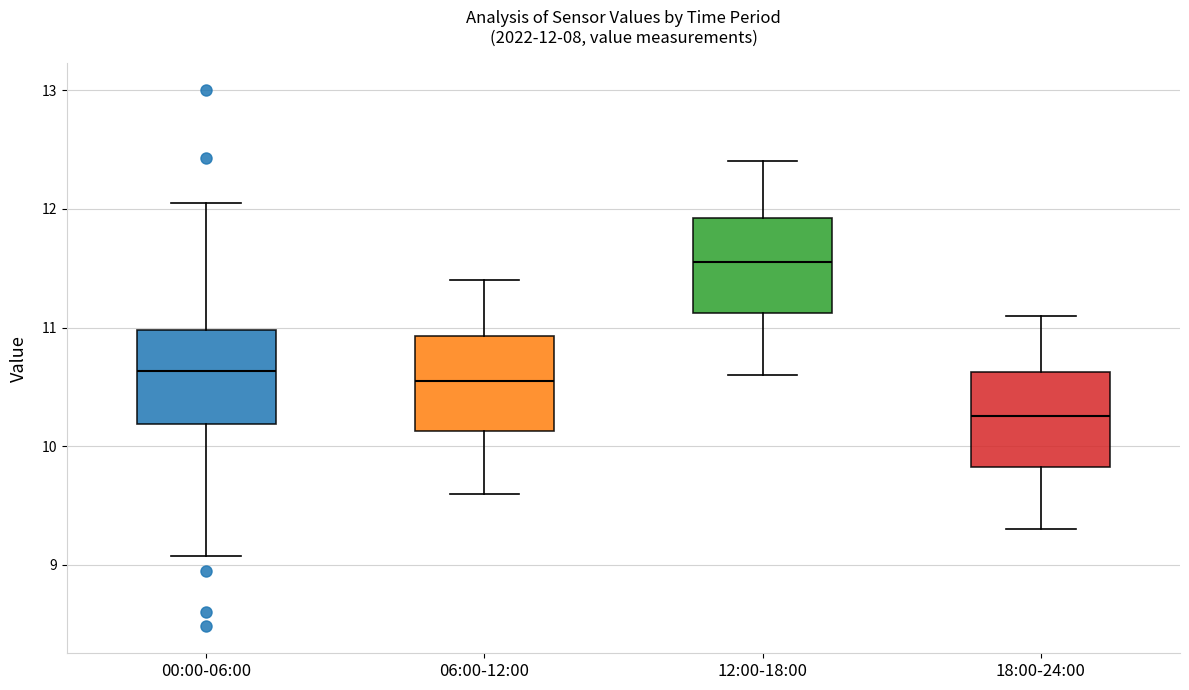

Which box has the lowest median line?

18:00-24:00